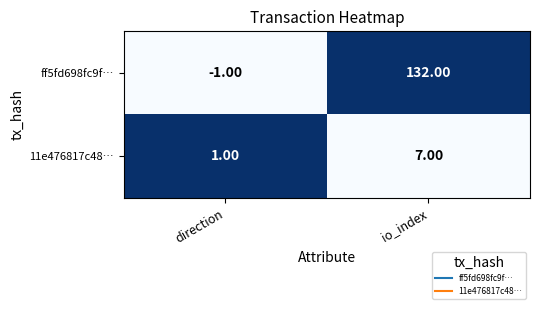

What is the greatest value displayed?

132